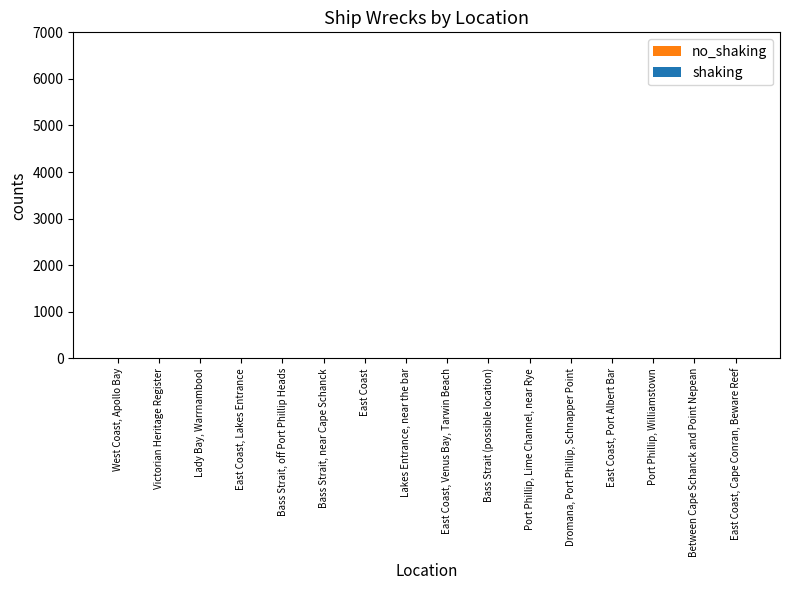

What is the sum of all values?

25